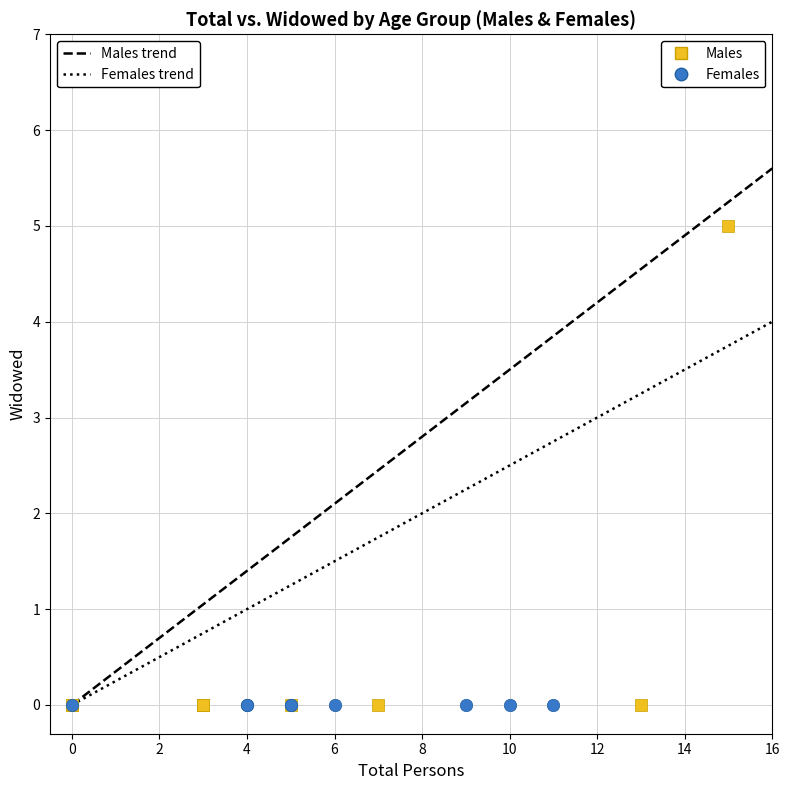

Which series reaches the maximum Y coordinate?

Males